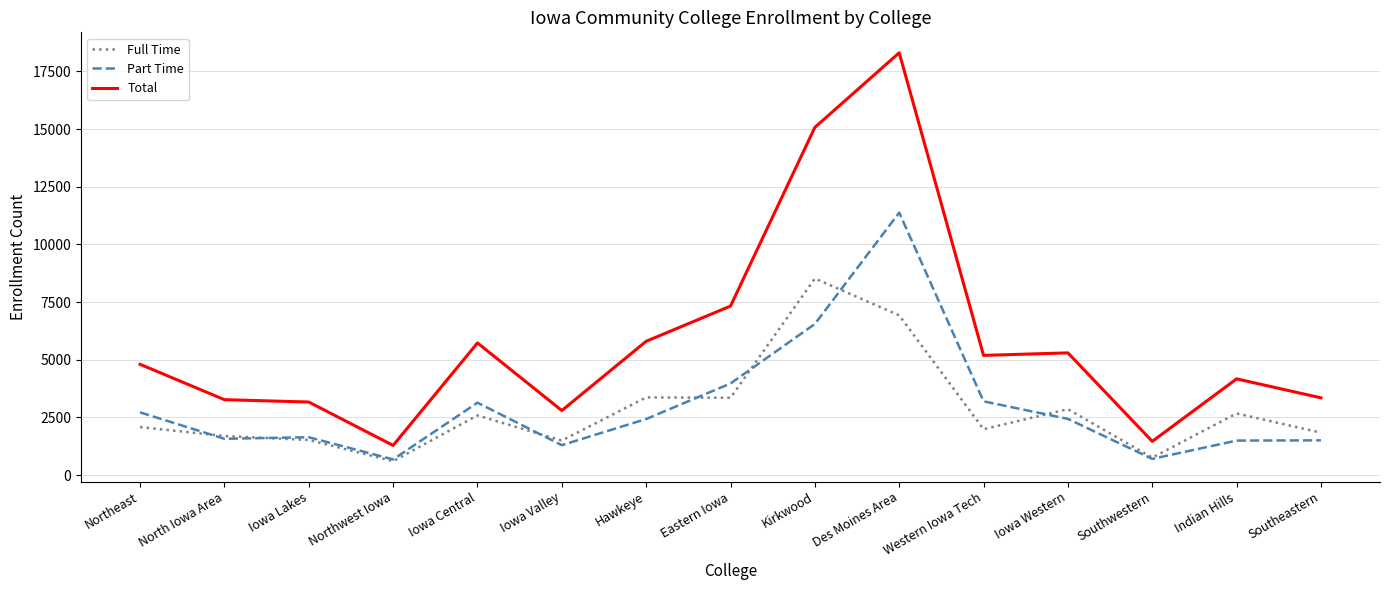

Is it true that Full Time equals 1696 at North Iowa Area?

True